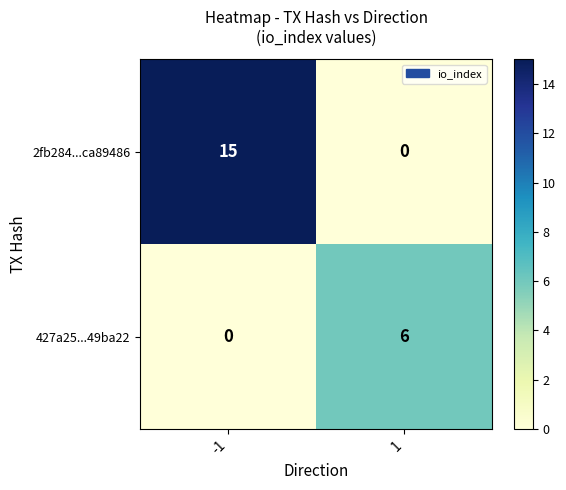

What is the difference between the highest and lowest values at -1?

15